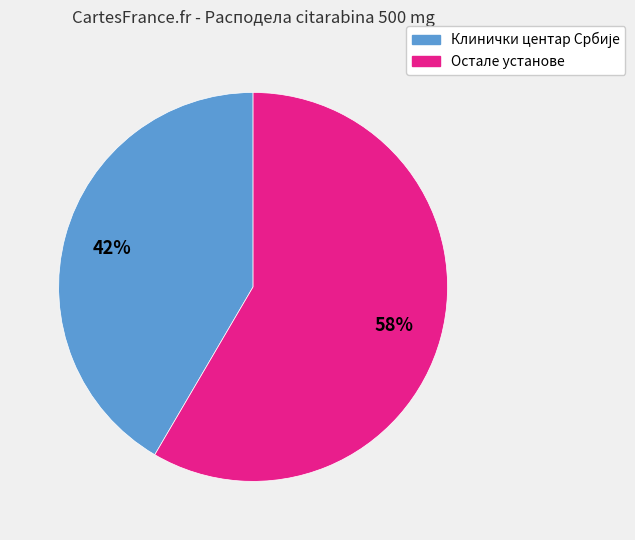

Is there any slice that represents more than half of the pie?

Yes